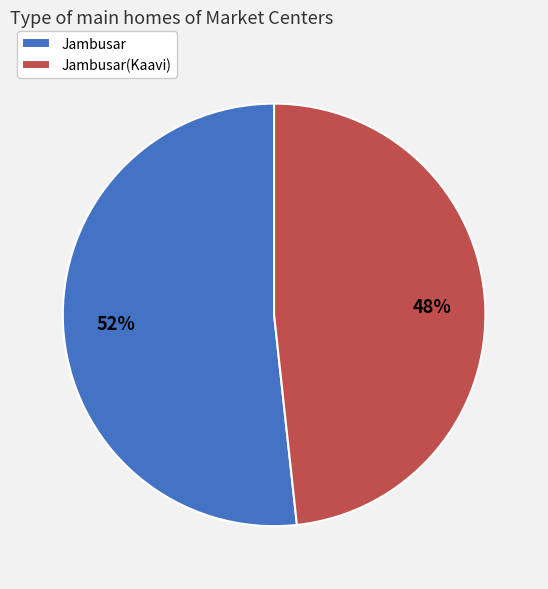

To the nearest percent, what is the average slice percentage?

50%